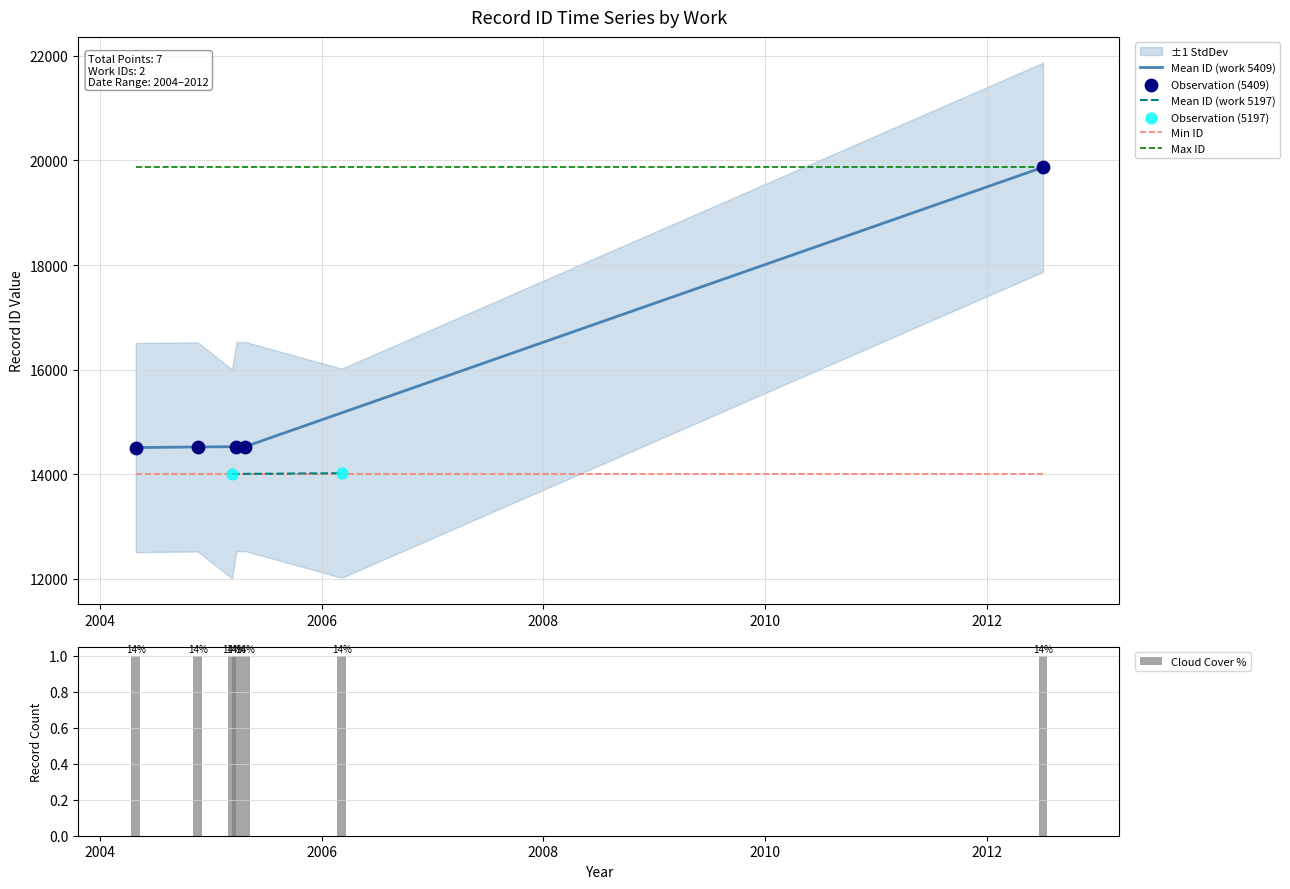

What is the minimum value for Mean ID (work 5409)?

14509